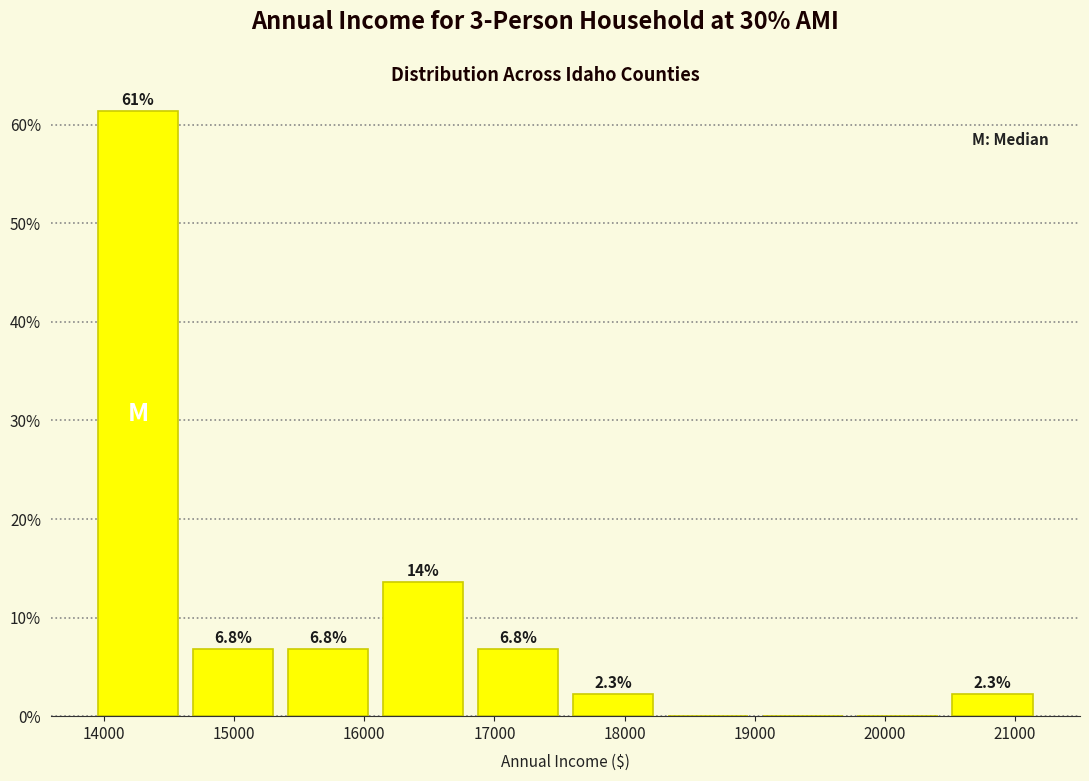

Which range on the x-axis has the tallest bar?

13950 to 14680